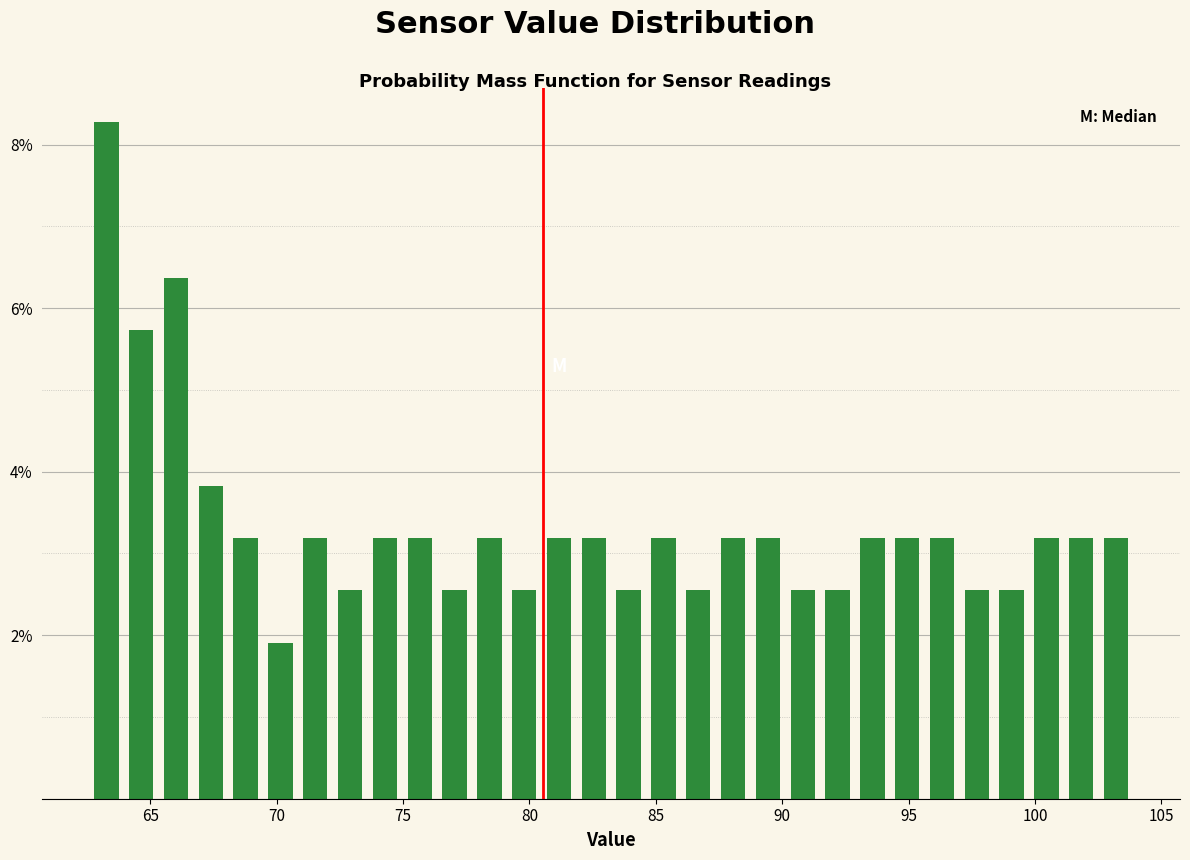

Read against the x-axis, roughly where is the centre of the tallest bar?

63.5